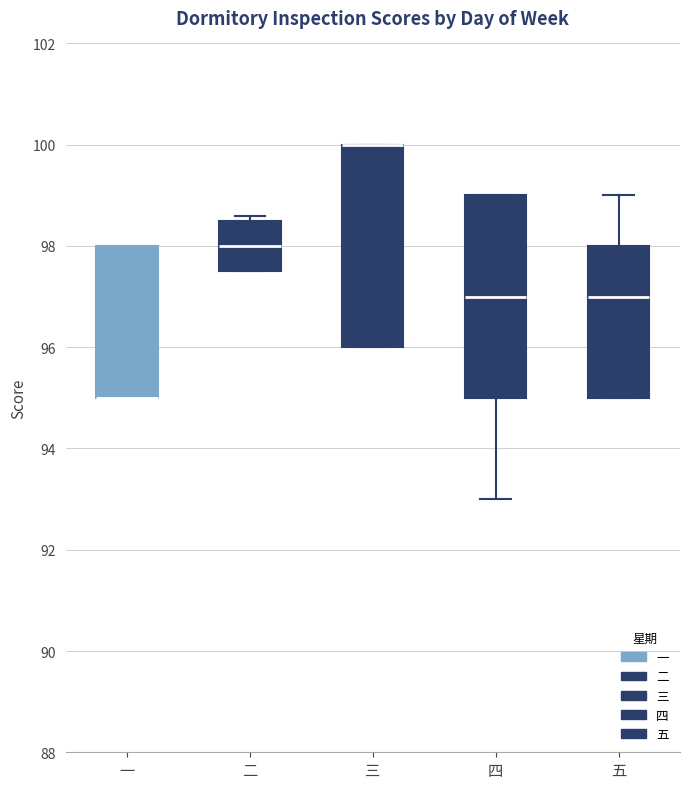

Reading left to right, transcribe this box plot: for each box, give where its median line is, the range the box spans, and where its two whiskers end, as read against the y-axis. The values are not printed on the chart, so give them approximately, as read against the axis.

一: median 95.0 (drawn on the box's lower edge), box 95.0 to 98.0, whiskers 95.0 to 98.0
二: median 98.0, box 97.6 to 98.6, whiskers 97.6 to 98.6 (just above the box's upper edge)
三: median 100.0 (drawn on the box's upper edge), box 96.0 to 100.0, whiskers 96.0 to 100.0
四: median 97.0, box 95.0 to 99.0, whiskers 93.0 to 99.0
五: median 97.0, box 95.0 to 98.0, whiskers 95.0 to 99.0